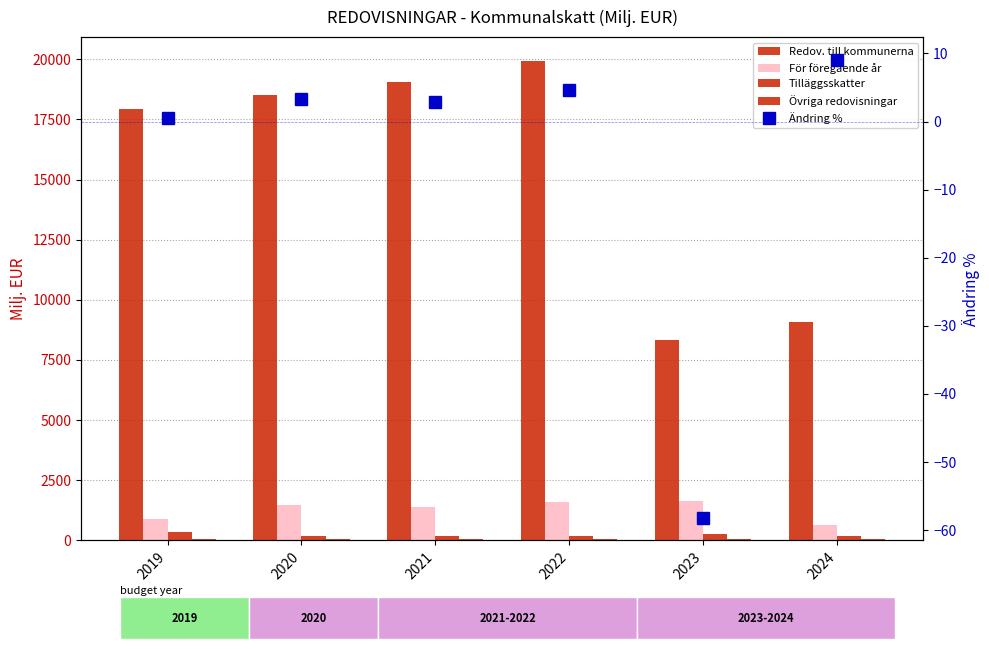

What is the value of the Övriga redovisningar bar at the 5th from the left?

60.6